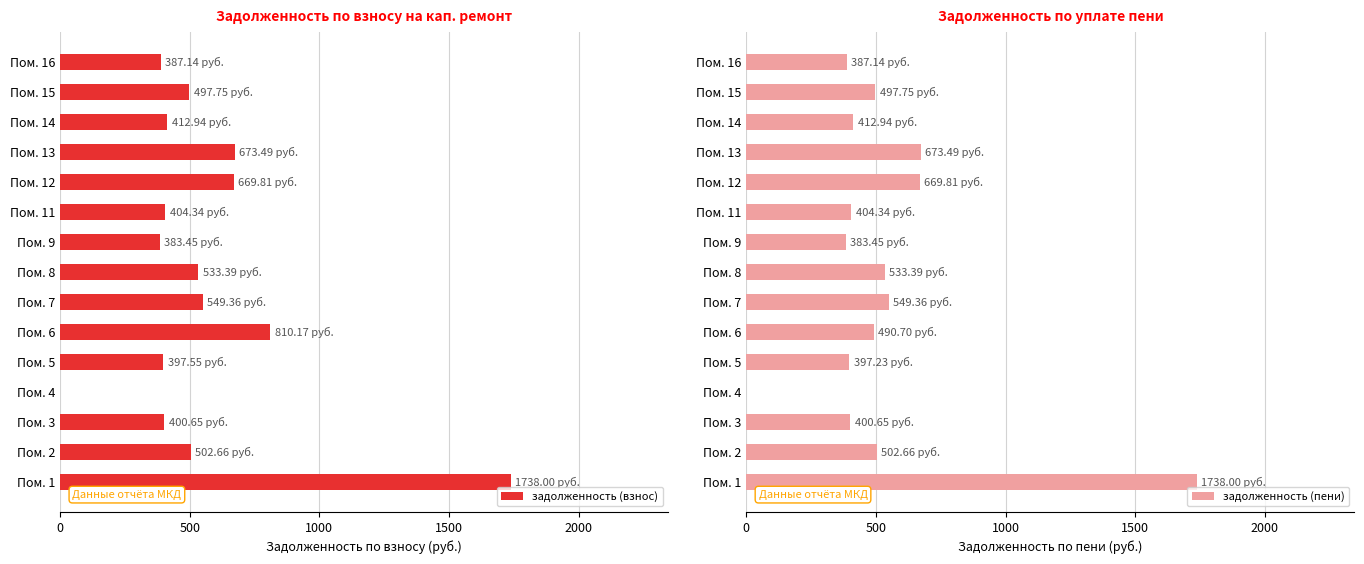

At which label is задолженность (взнос) closest to 869?

Пом. 6